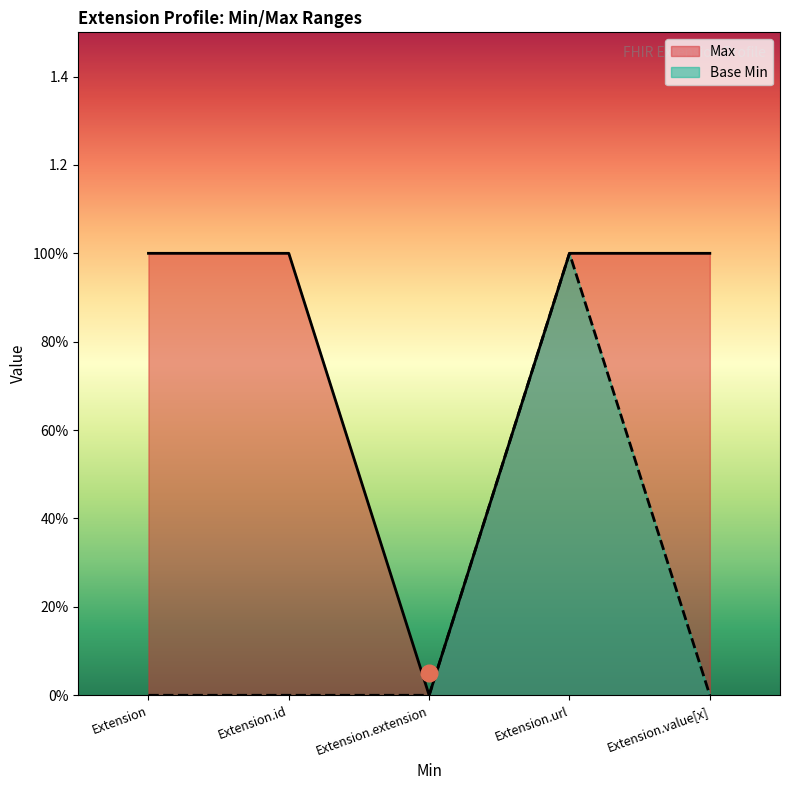

True or false: Max and Base Min cross at least once.

False